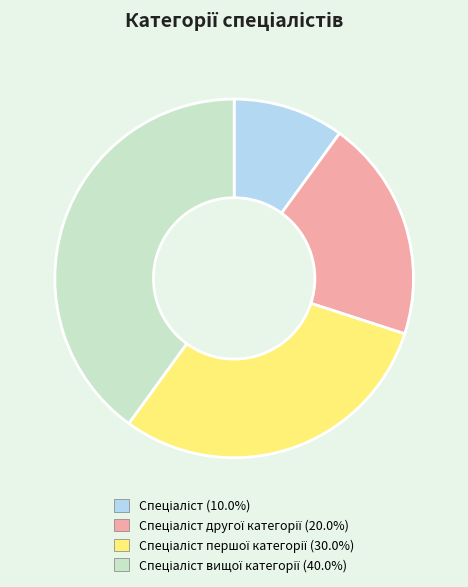

Is there a majority slice in this chart?

No